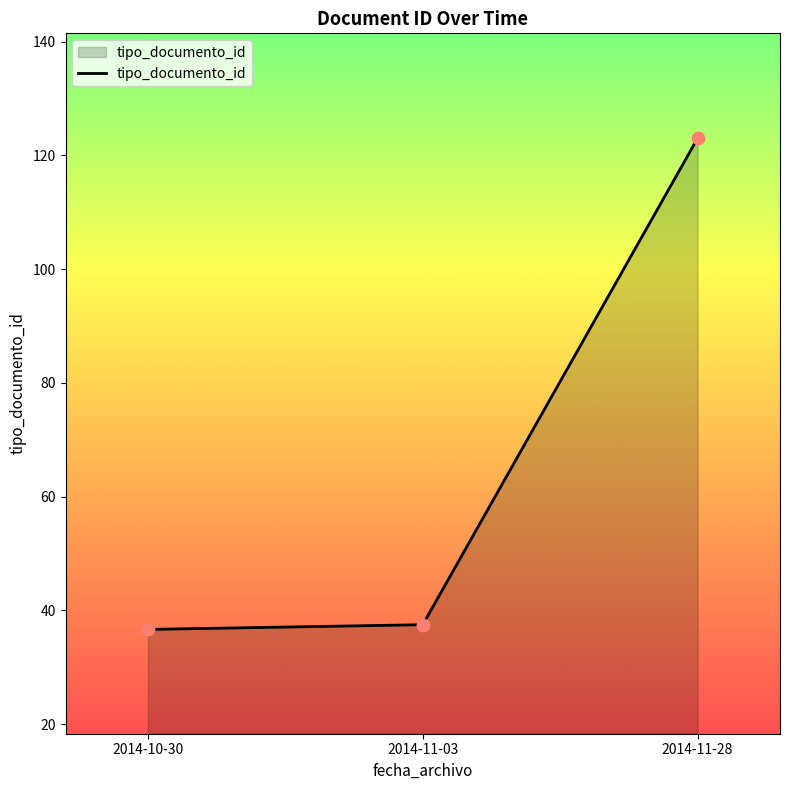

Between 2014-10-30 and 2014-11-28, which is larger?

2014-11-28